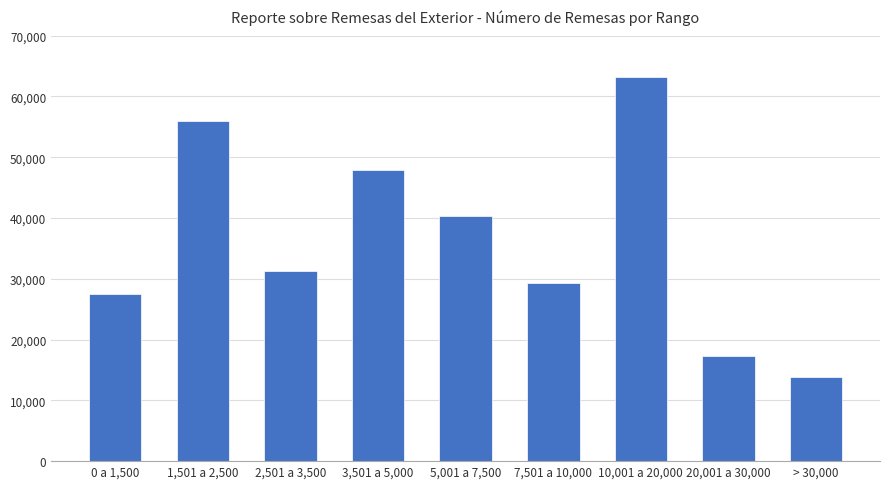

What is the change in value from 1,501 a 2,500 to 2,501 a 3,500?

-24637